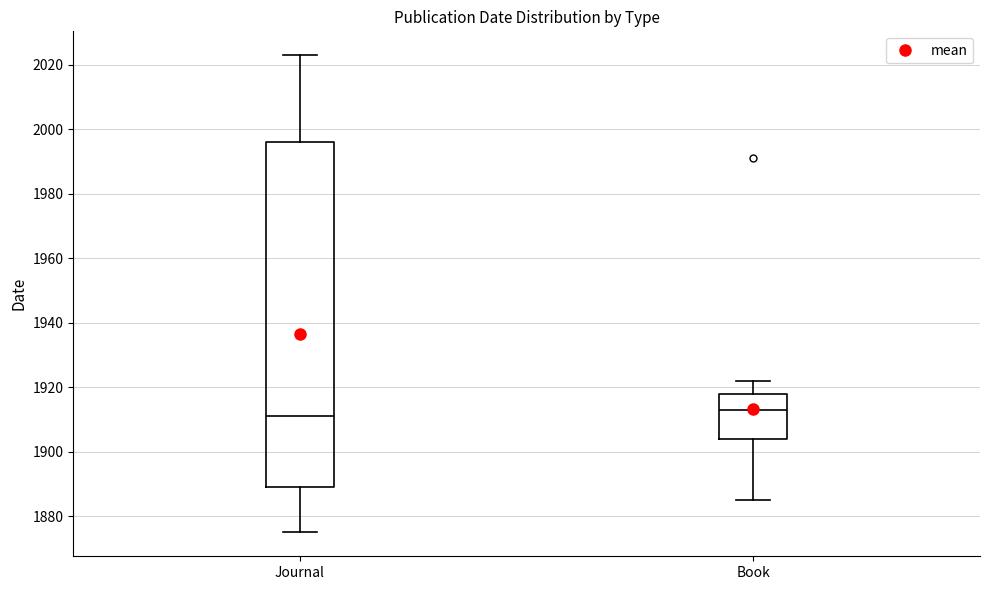

Which box has the lowest median line?

Journal